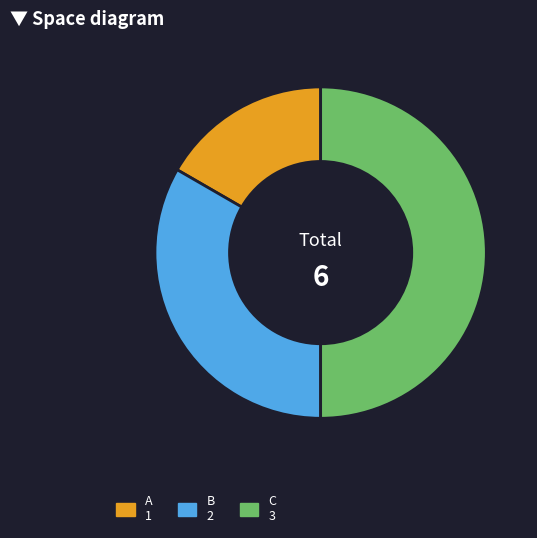

Which slice is the largest?

C